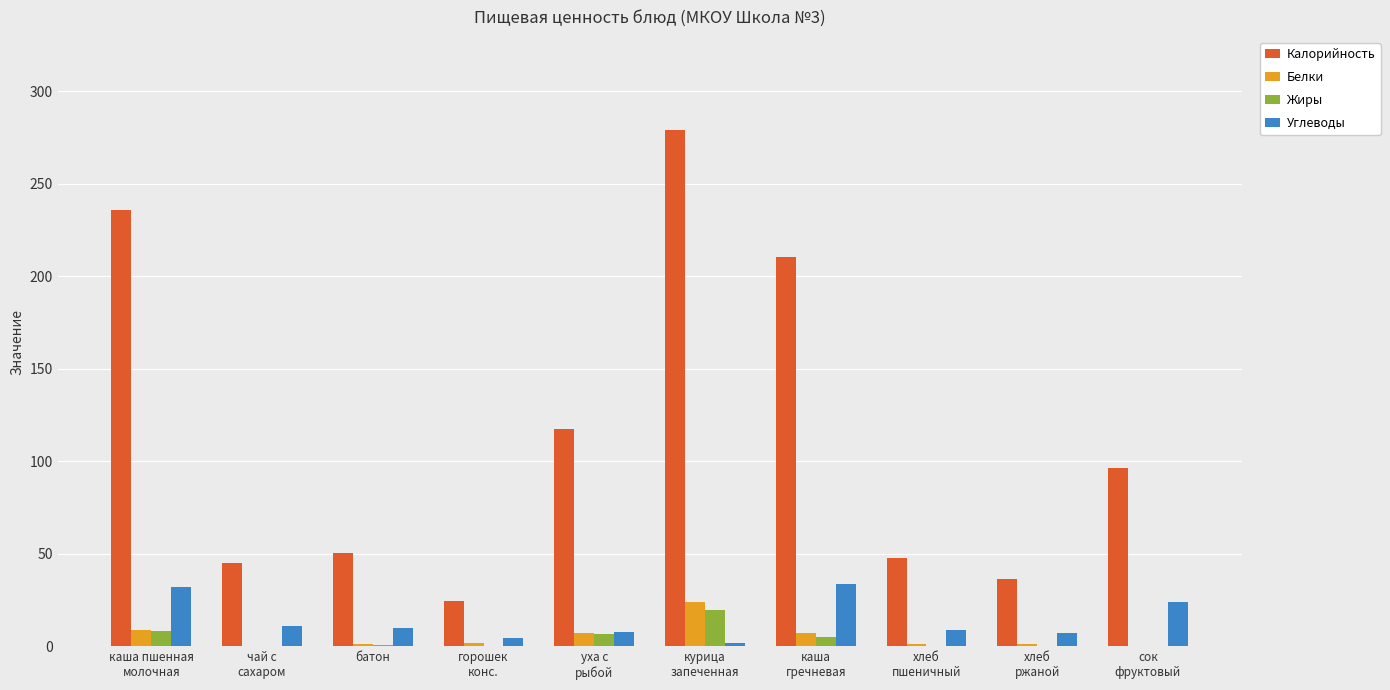

What is the total value across all series at хлеб
пшеничный?

58.3